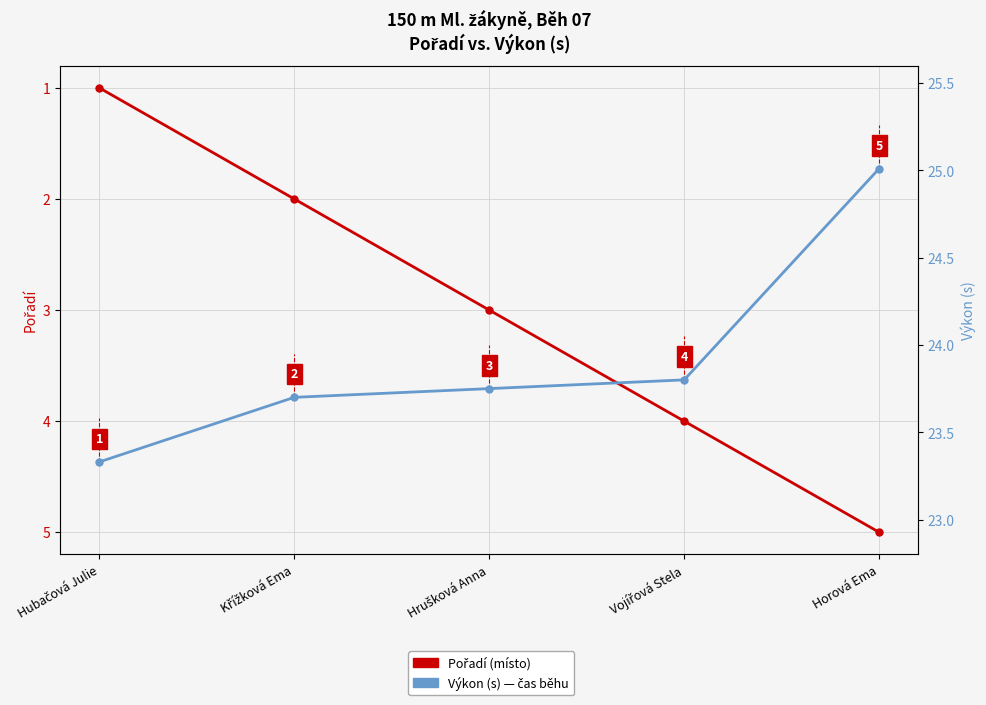

At how many categories does at least one series exceed 17?

5